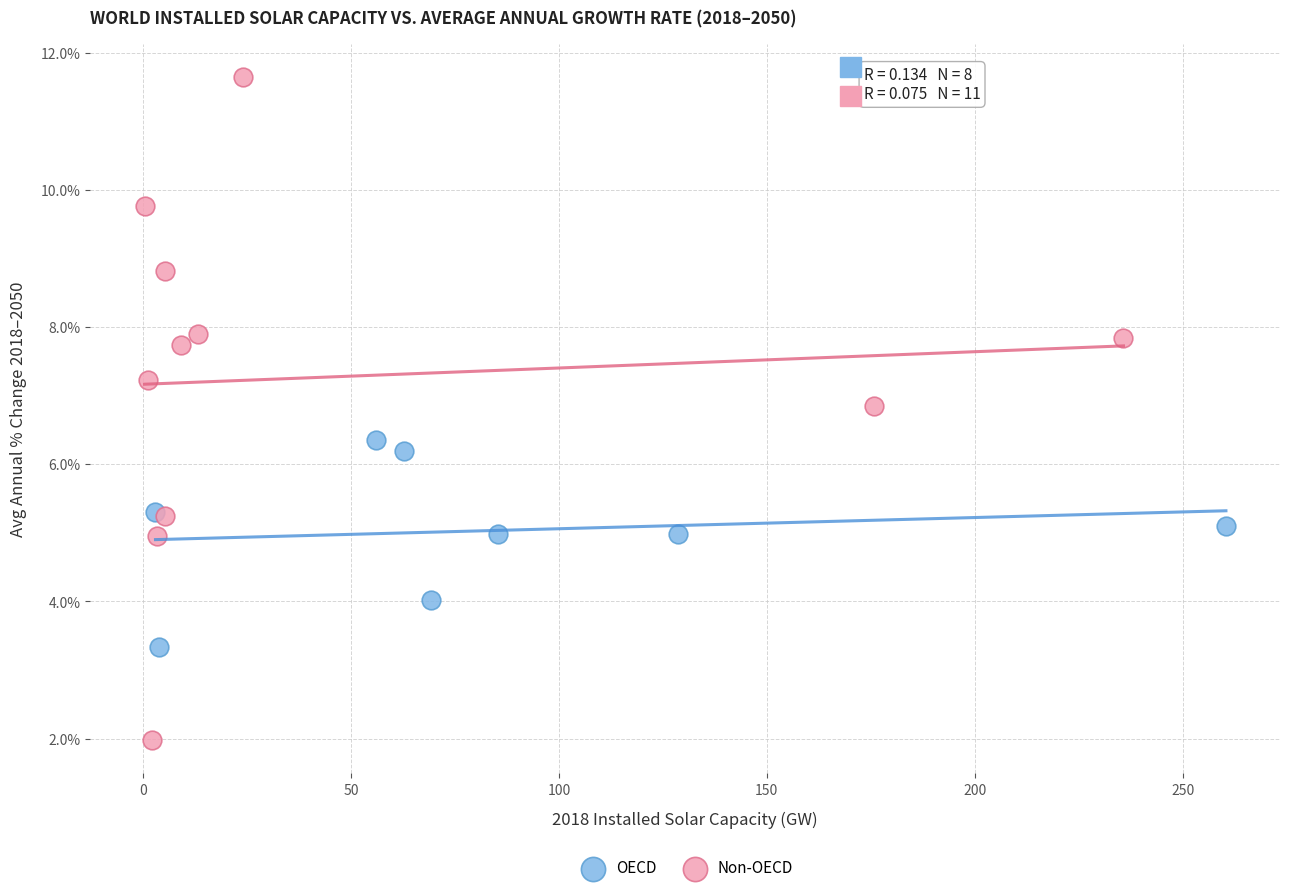

Which series contains the highest Y value?

Non-OECD